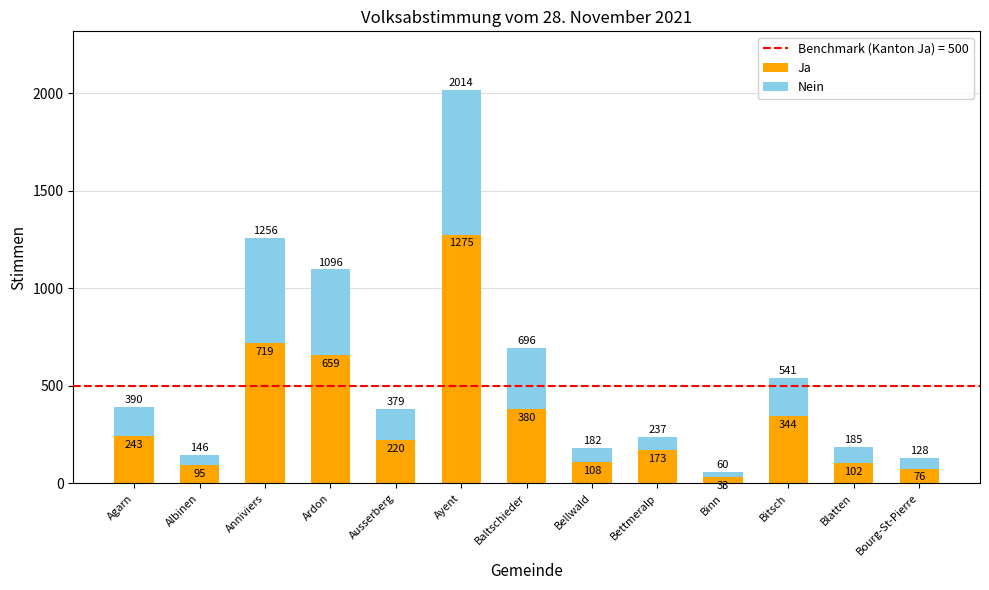

Is it true that Ja equals 973 at Anniviers?

False